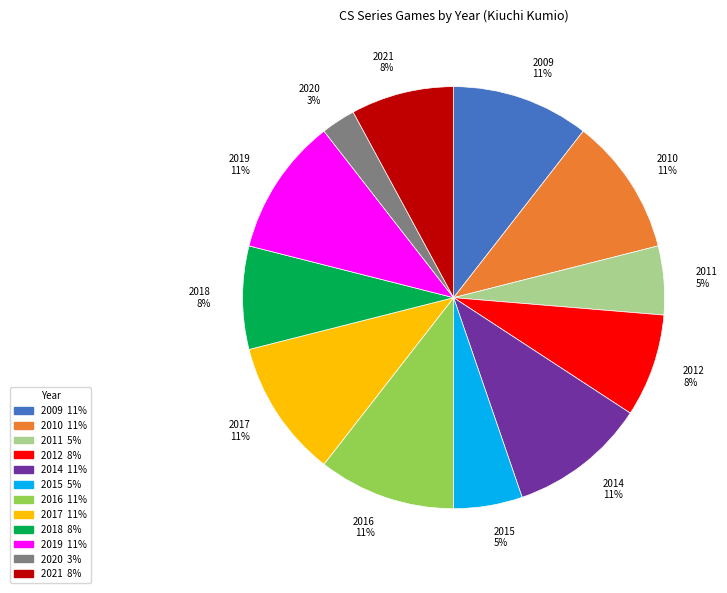

How many segments does this pie chart have?

12